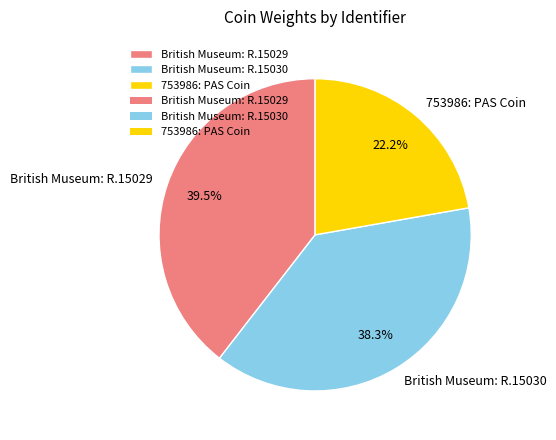

To the nearest percent, what percentage of the pie is 753986: PAS Coin?

22%